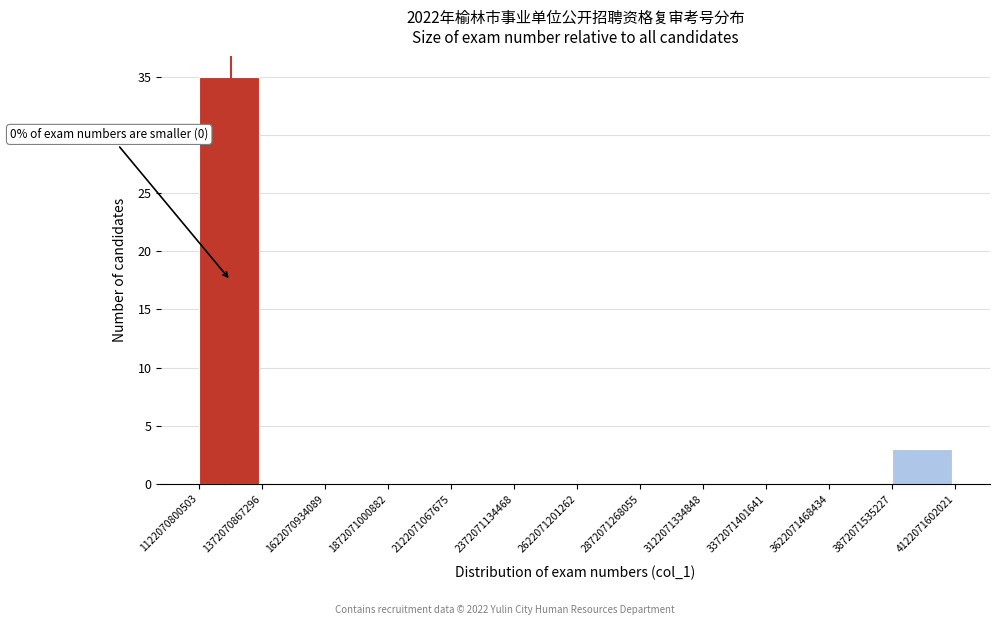

Which range on the x-axis has the tallest bar?

1122070800503 to 1372070867296